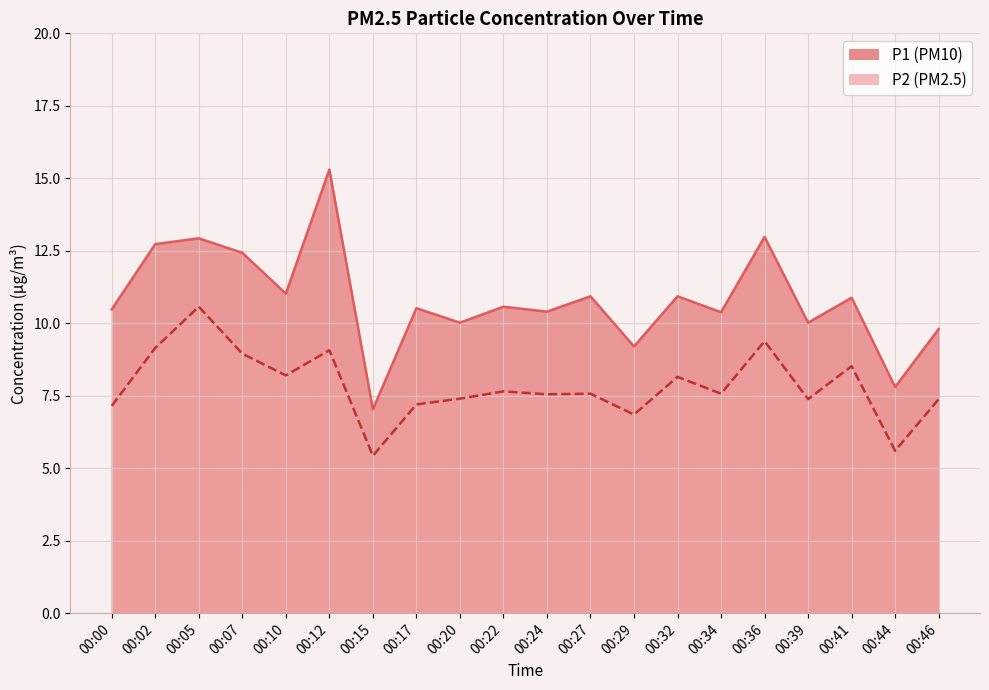

Which series has the largest range (max minus min)?

P1